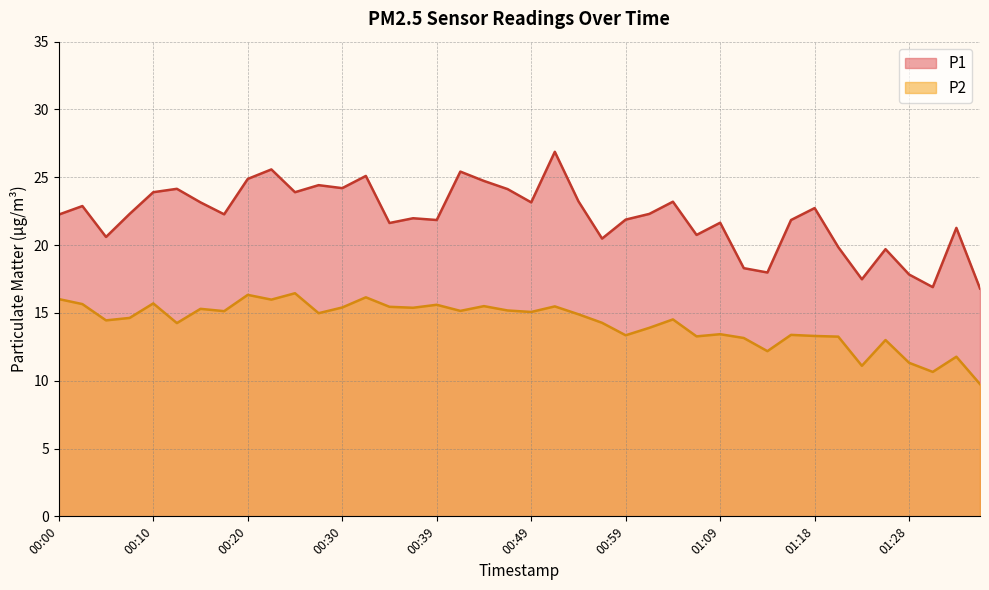

What is the sum of all P2 values?

569.7